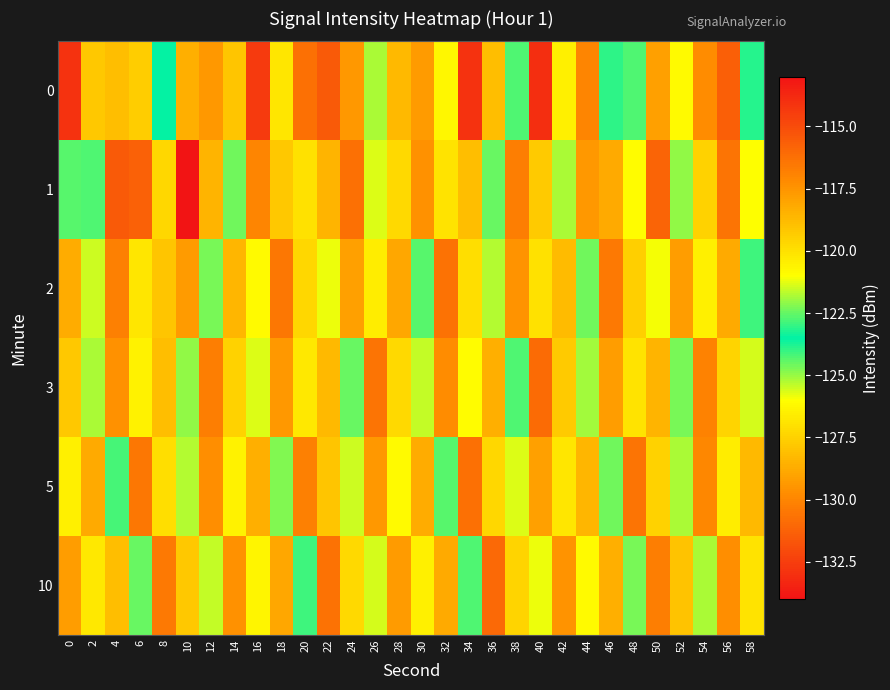

Which series has the largest total across all categories?

1